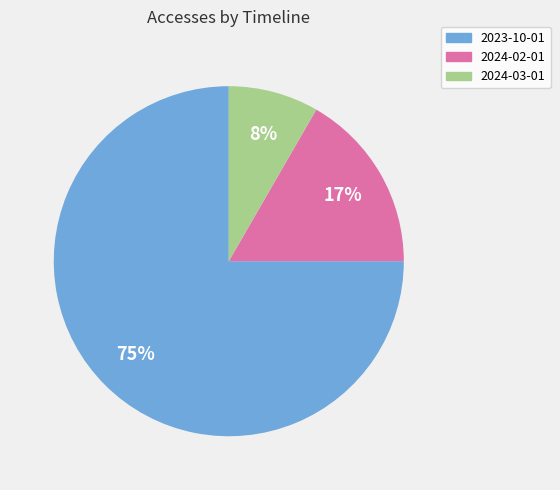

True or false: 2024-03-01 accounts for 8% of the total.

True